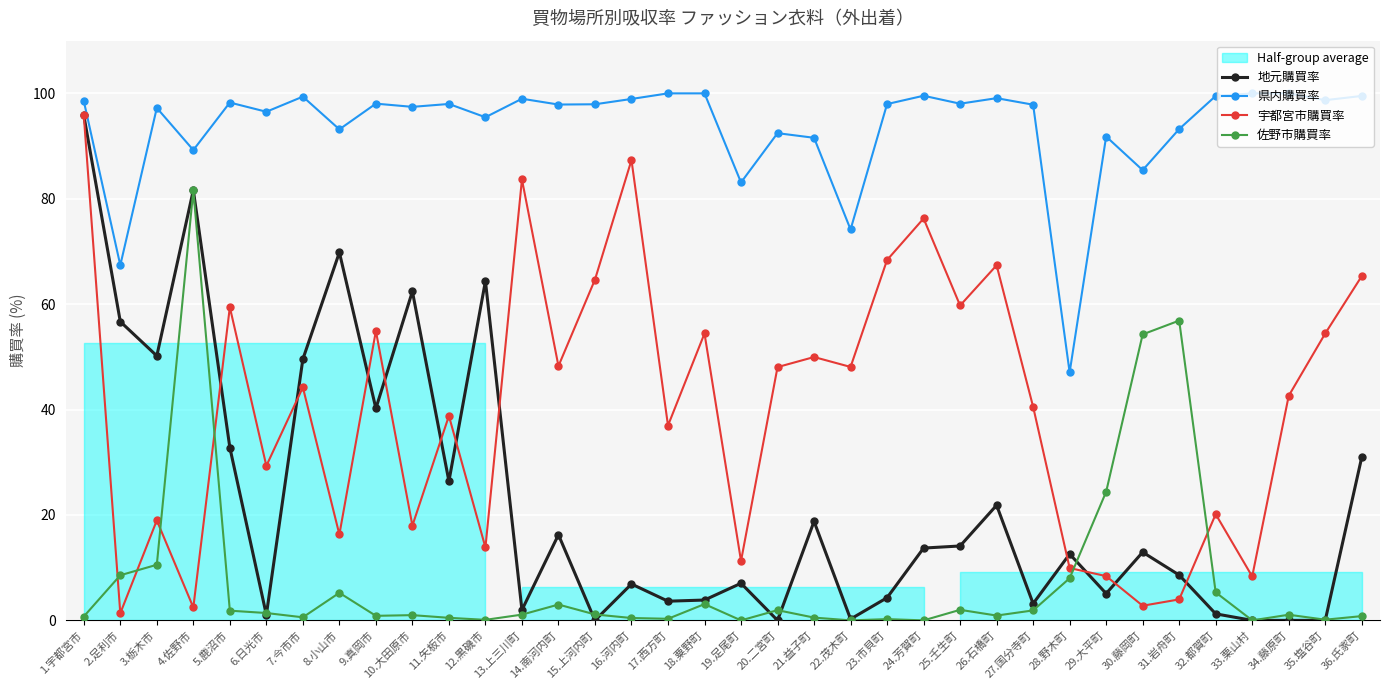

Where is the first local maximum for 宇都宮市購買率?

3.栃木市